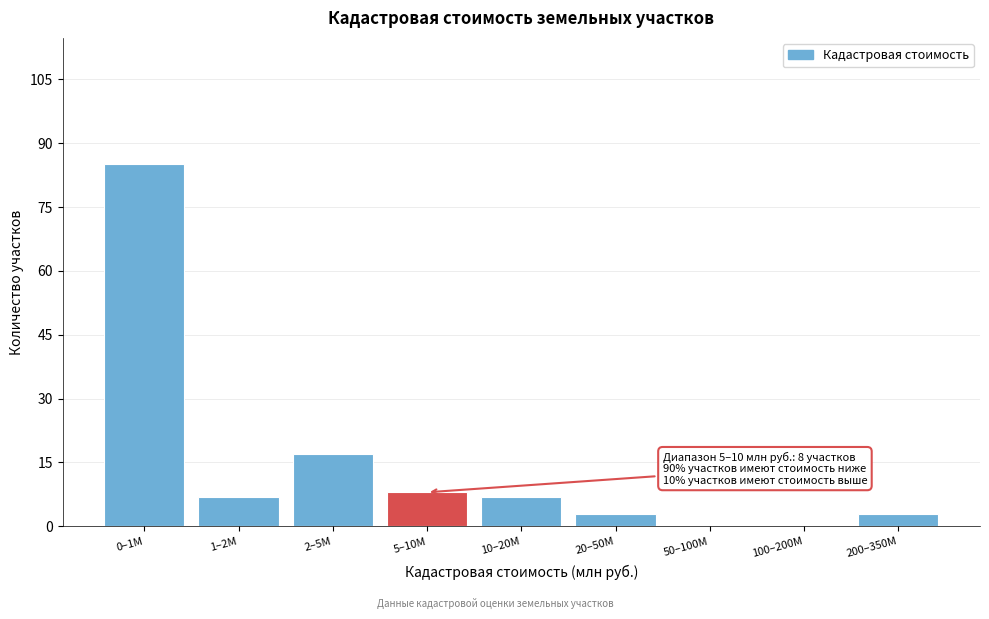

Reading left to right, what are all the values shown in this chart?

0–1M=85	1–2M=7	2–5M=17	5–10M=8	10–20M=7	20–50M=3	50–100M=0	100–200M=0	200–350M=3